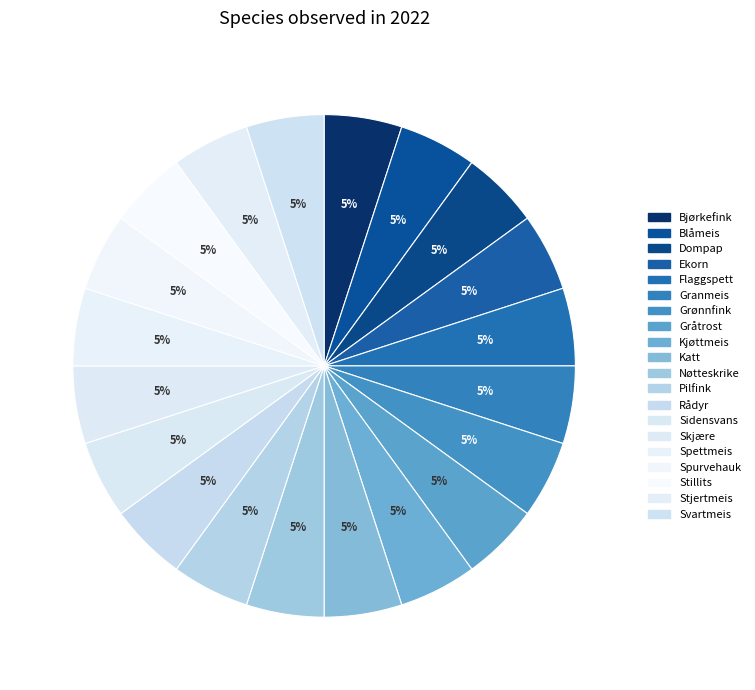

Which category has the biggest portion of the pie?

Bjørkefink